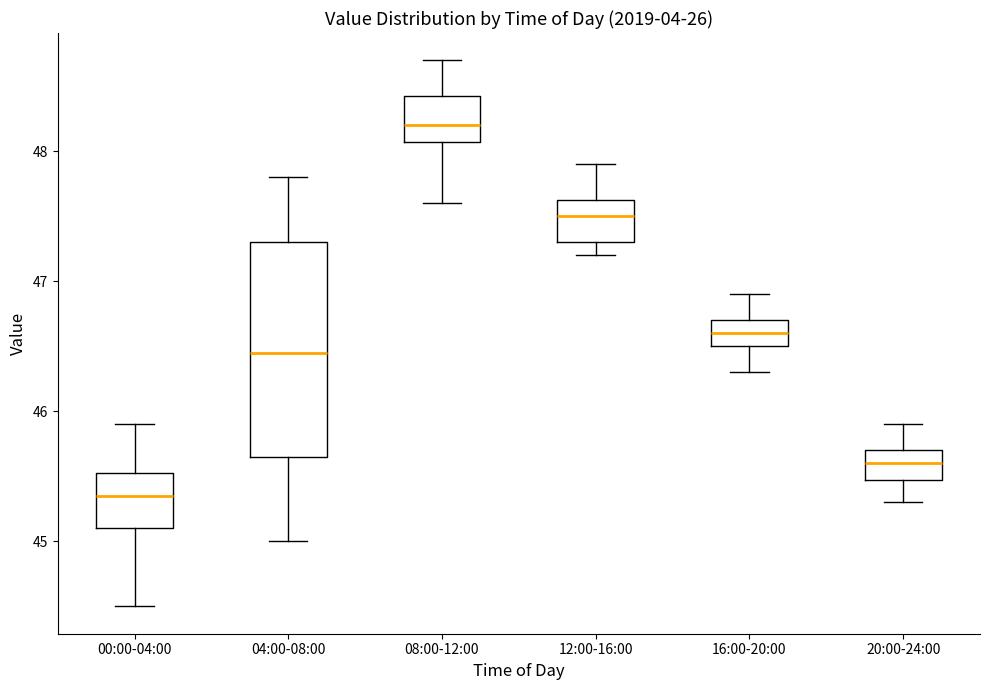

Which box has the lowest median line?

00:00-04:00